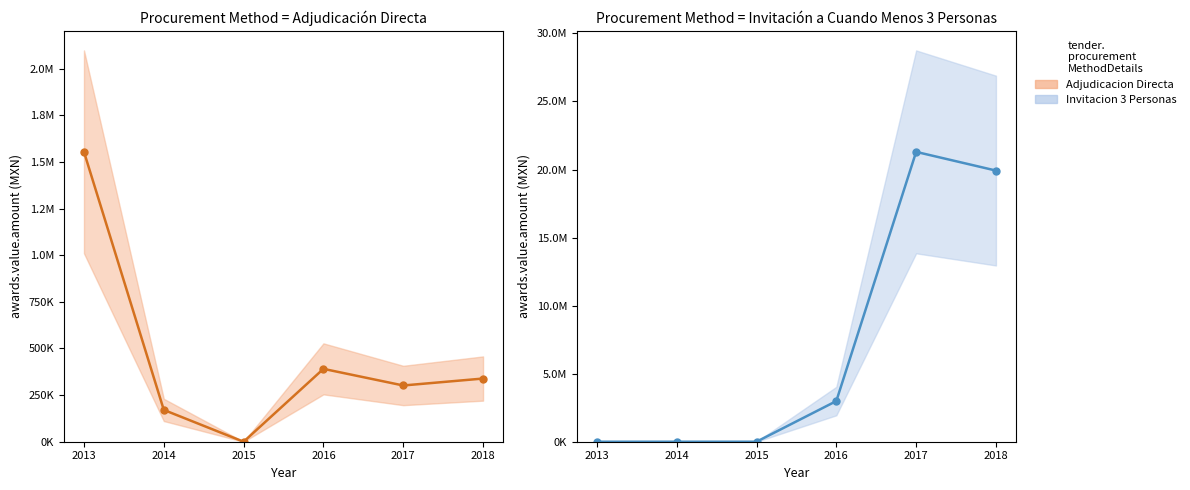

Which has a higher value, 2017 or 2015?

2017